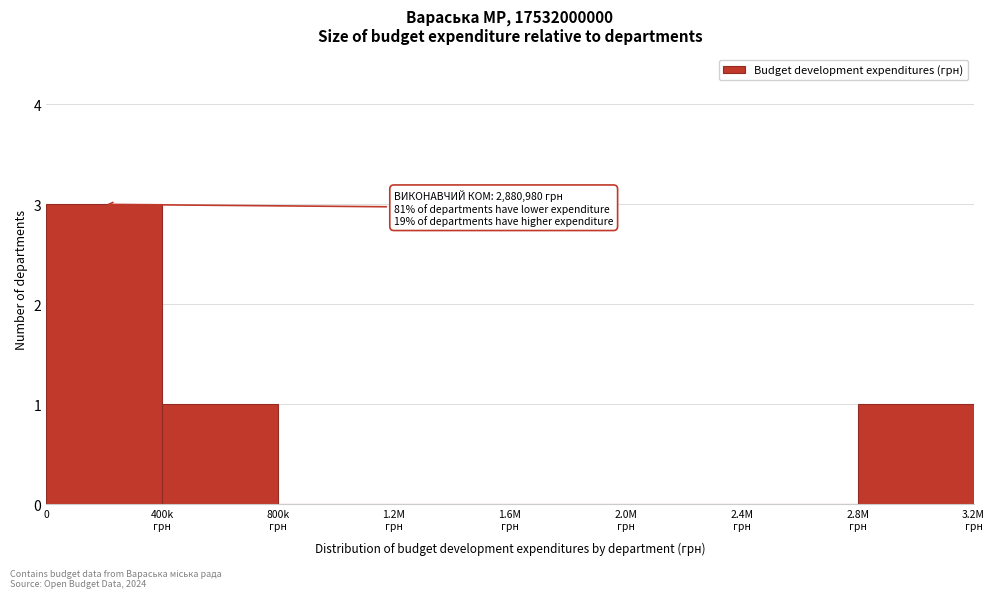

What is the maximum value shown in the chart?

3